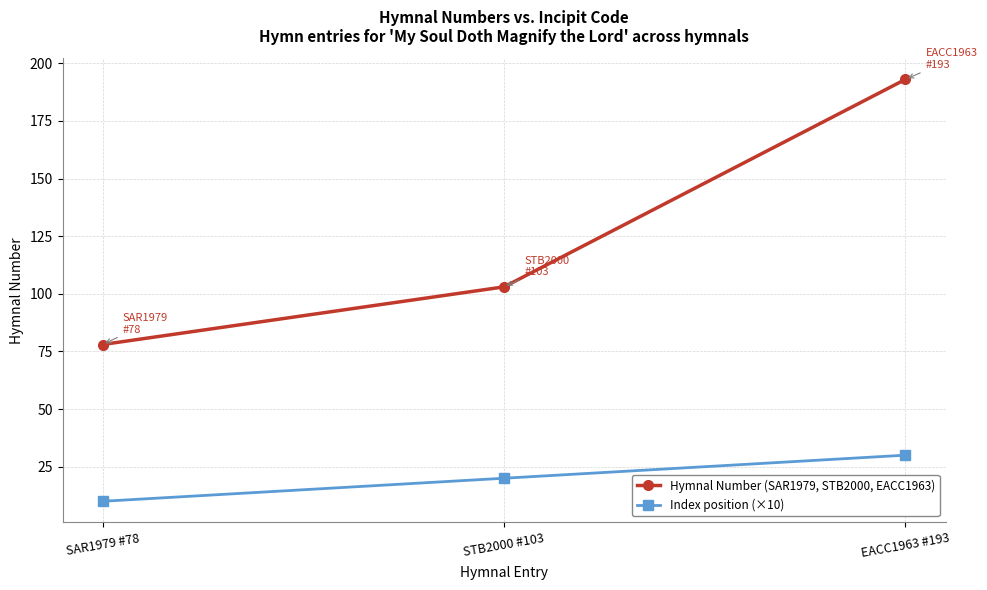

At which label is Index position (×10) closest to 20?

STB2000 #103